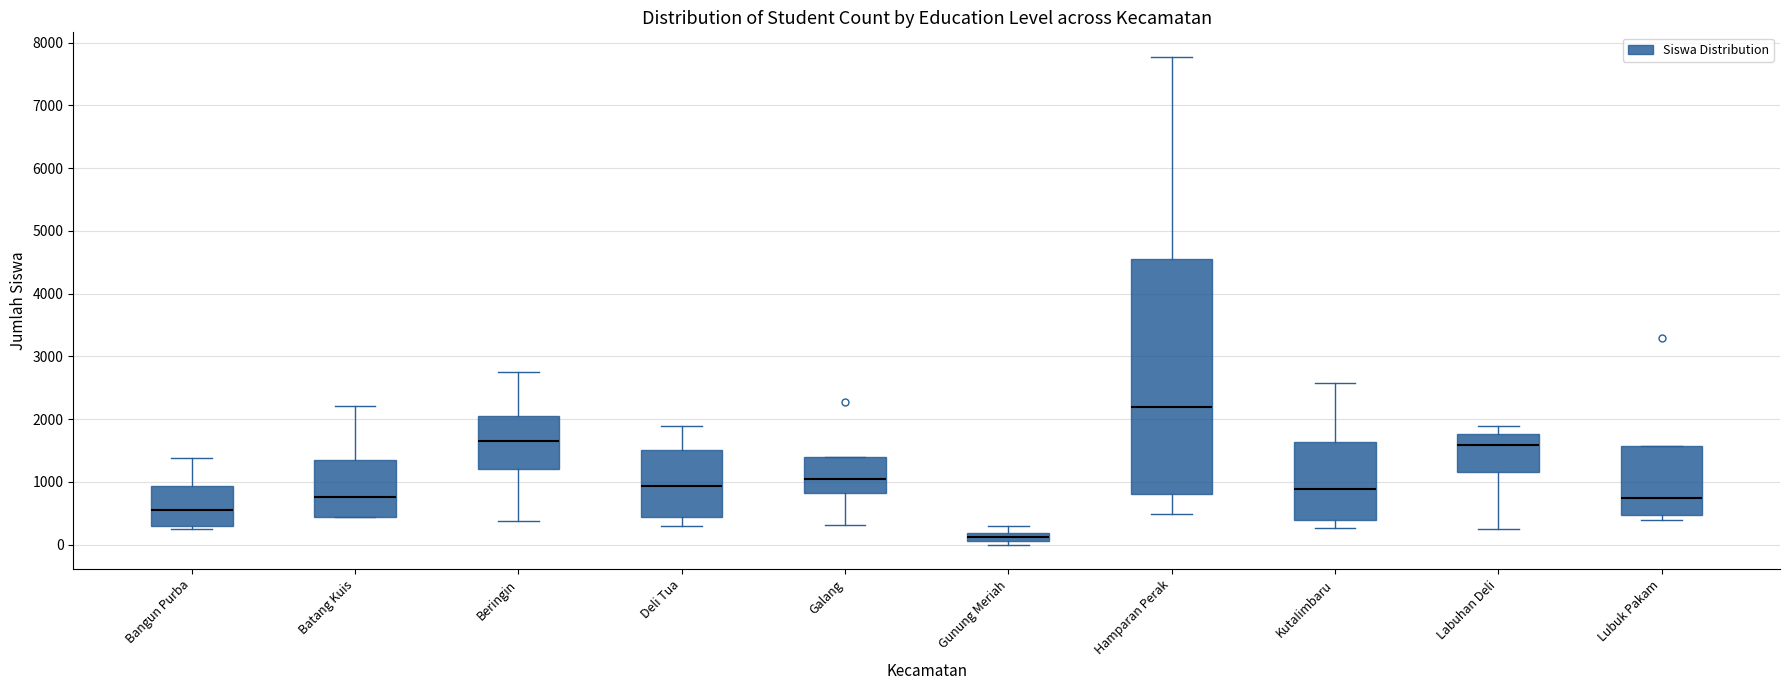

Which box has the highest median line?

Hamparan Perak